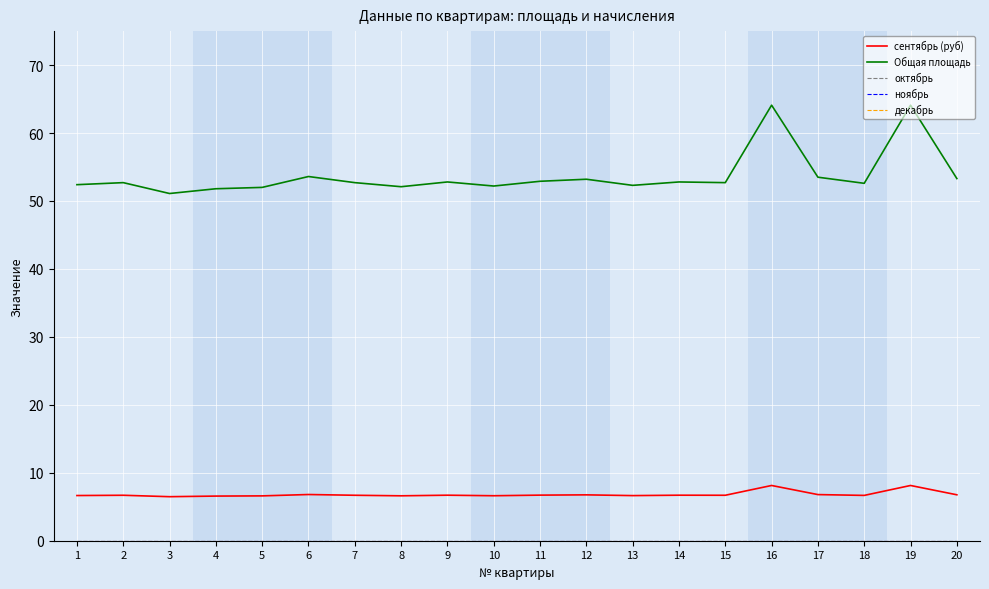

Reading left to right, extract all data points from this chart.

сентябрь (руб): 6.7	6.7	6.5	6.6	6.6	6.8	6.7	6.6	6.7	6.6	6.7	6.8	6.6	6.7	6.7	8.1	6.8	6.7	8.1	6.8
Общая площадь: 52.4	52.7	51.1	51.8	52.0	53.6	52.7	52.1	52.8	52.2	52.9	53.2	52.3	52.8	52.7	64.1	53.5	52.6	64.1	53.3
октябрь: 0.0	0.0	0.0	0.0	0.0	0.0	0.0	0.0	0.0	0.0	0.0	0.0	0.0	0.0	0.0	0.0	0.0	0.0	0.0	0.0
ноябрь: 0.0	0.0	0.0	0.0	0.0	0.0	0.0	0.0	0.0	0.0	0.0	0.0	0.0	0.0	0.0	0.0	0.0	0.0	0.0	0.0
декабрь: 0.0	0.0	0.0	0.0	0.0	0.0	0.0	0.0	0.0	0.0	0.0	0.0	0.0	0.0	0.0	0.0	0.0	0.0	0.0	0.0